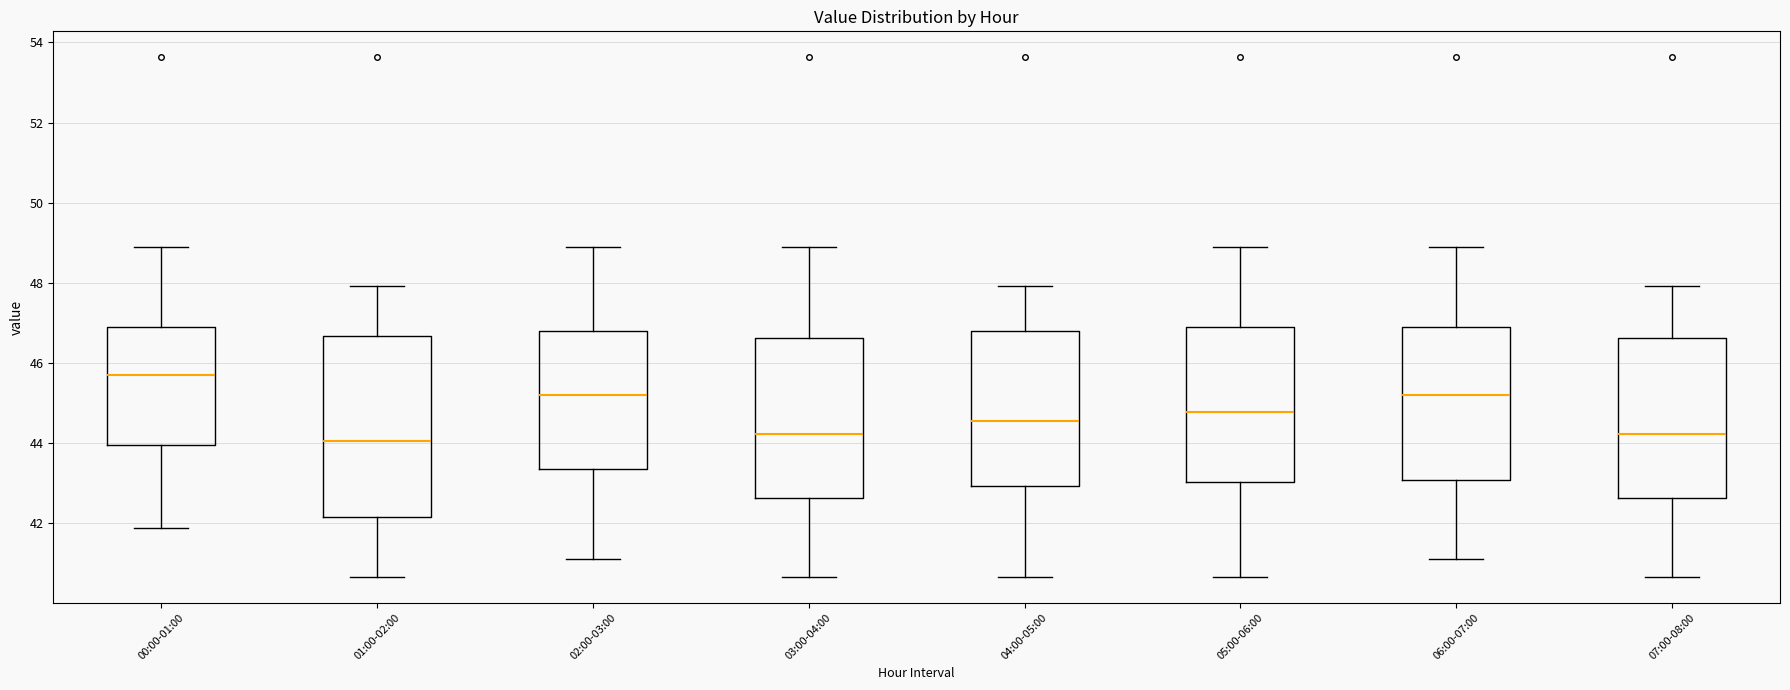

Reading left to right, read every box against the y-axis: the position of its median line, the range the box covers, and the ends of its whiskers. The values are not printed on the chart, so give them approximately, as read against the axis.

00:00-01:00: median 45.6, box 44.0 to 47.0, whiskers 41.8 to 48.8
01:00-02:00: median 44.0, box 42.2 to 46.6, whiskers 40.6 to 48.0
02:00-03:00: median 45.2, box 43.4 to 46.8, whiskers 41.2 to 48.8
03:00-04:00: median 44.2, box 42.6 to 46.6, whiskers 40.6 to 48.8
04:00-05:00: median 44.6, box 43.0 to 46.8, whiskers 40.6 to 48.0
05:00-06:00: median 44.8, box 43.0 to 47.0, whiskers 40.6 to 48.8
06:00-07:00: median 45.2, box 43.0 to 47.0, whiskers 41.2 to 48.8
07:00-08:00: median 44.2, box 42.6 to 46.6, whiskers 40.6 to 48.0